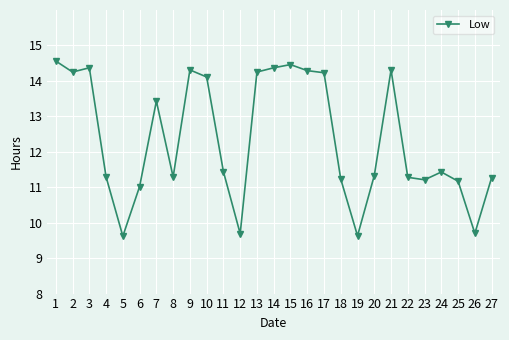

What is the sum of all values?

333.5